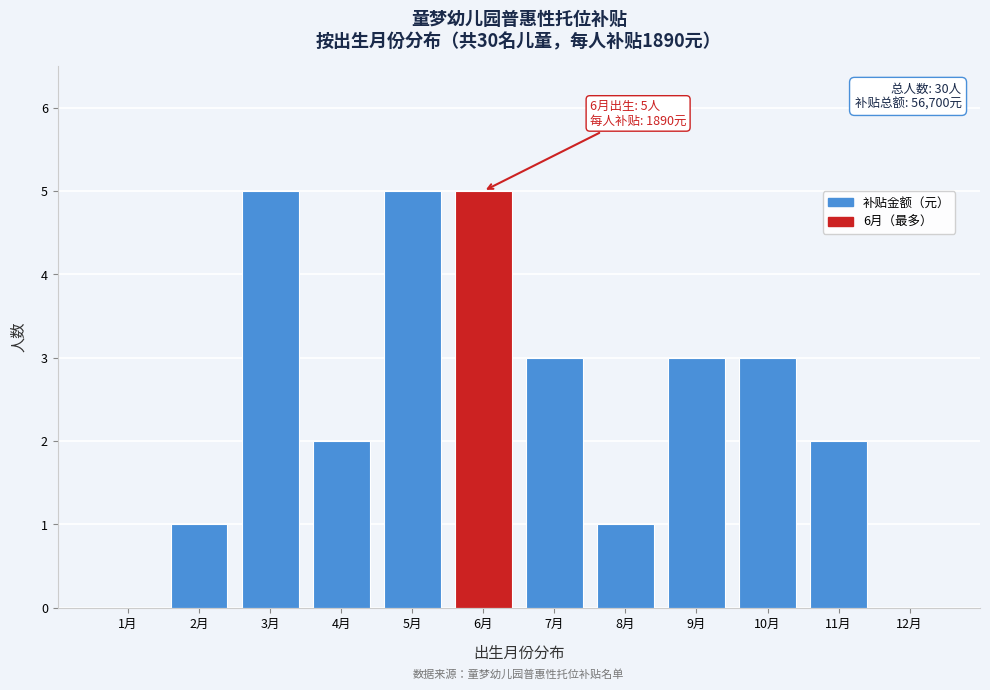

Reading right to left, what are all the values shown in this chart?

12月=0	11月=2	10月=3	9月=3	8月=1	7月=3	6月=5	5月=5	4月=2	3月=5	2月=1	1月=0